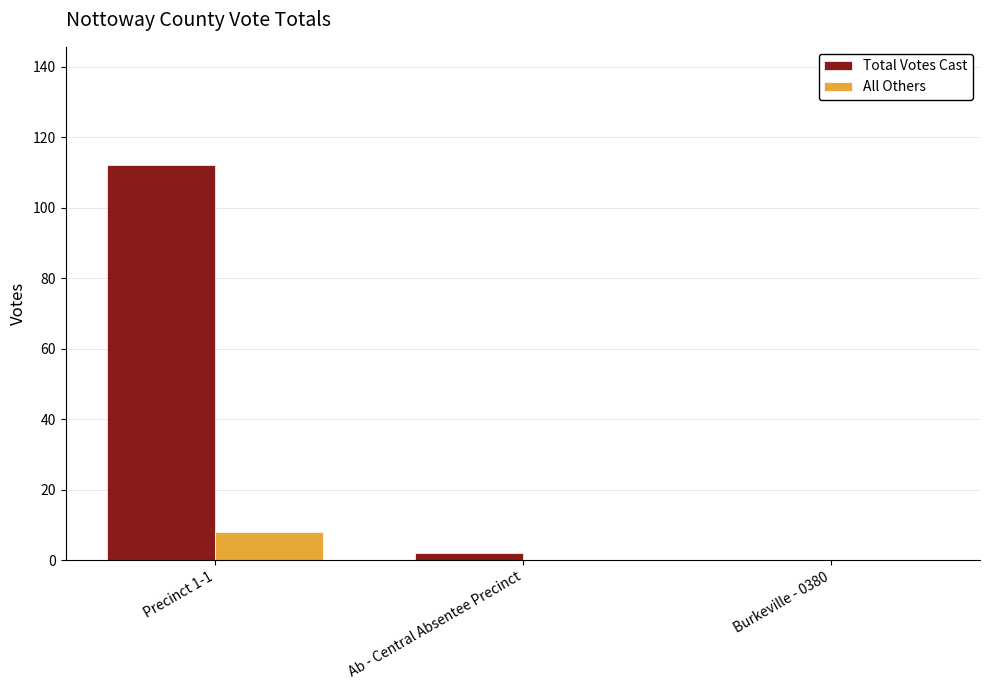

Between Precinct 1-1 and Ab - Central Absentee Precinct, which series saw the biggest shift?

Total Votes Cast